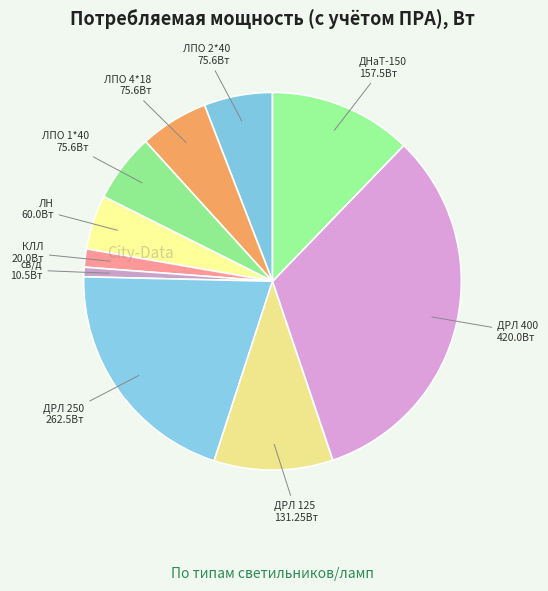

Which category has the biggest portion of the pie?

ДРЛ 400